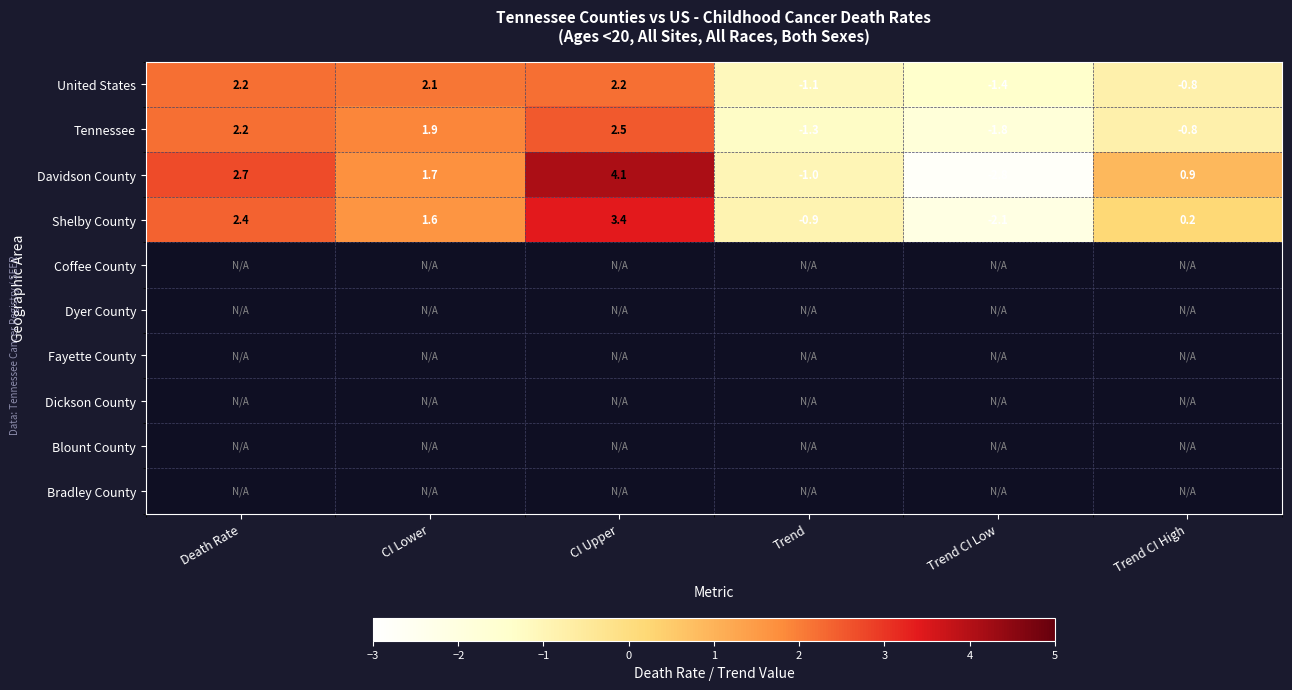

How many data points does each series have?

6